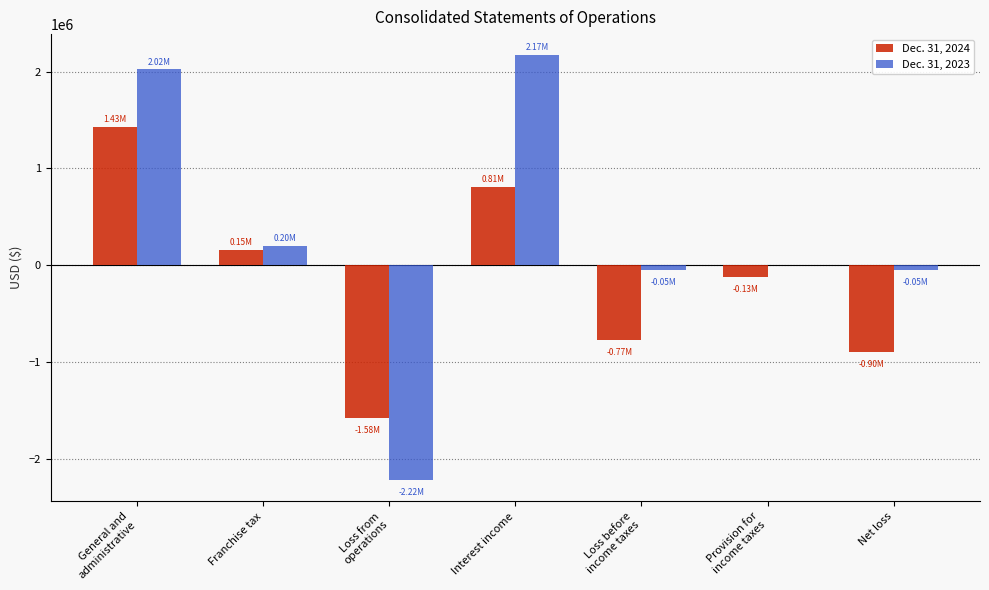

Between General and
administrative and Net loss, which series saw the biggest shift?

Dec. 31, 2024